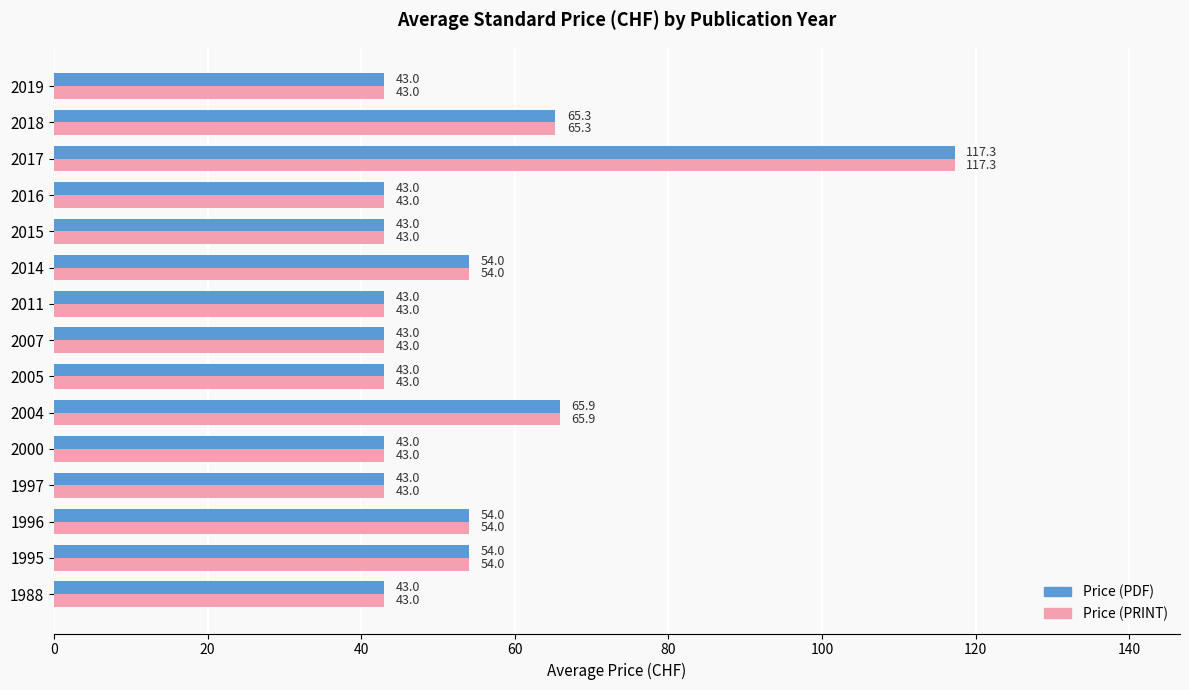

Which label corresponds to the largest value in the chart?

2017